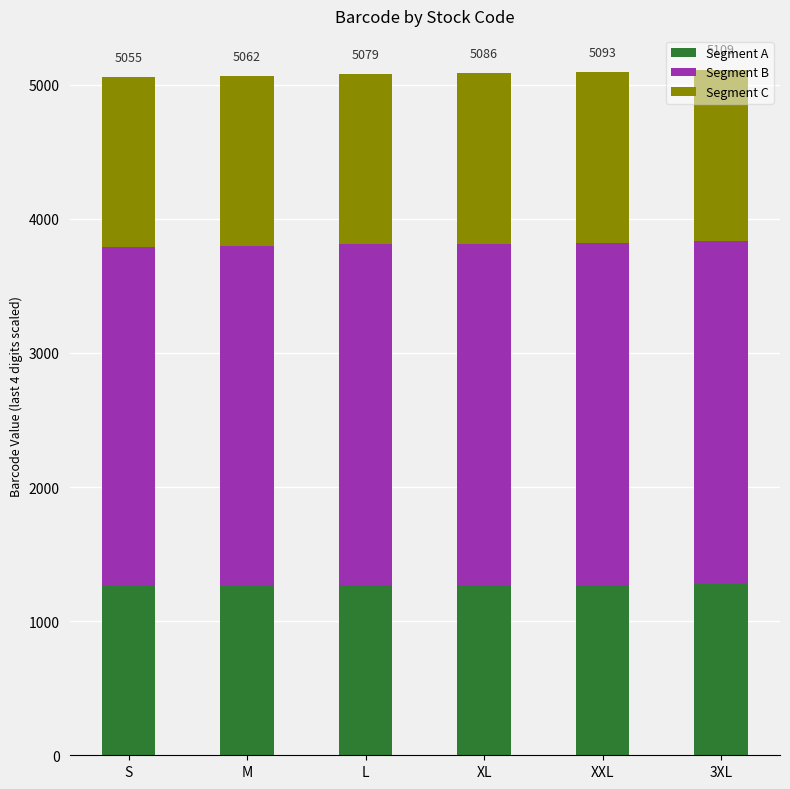

How many bars are there in total?

6